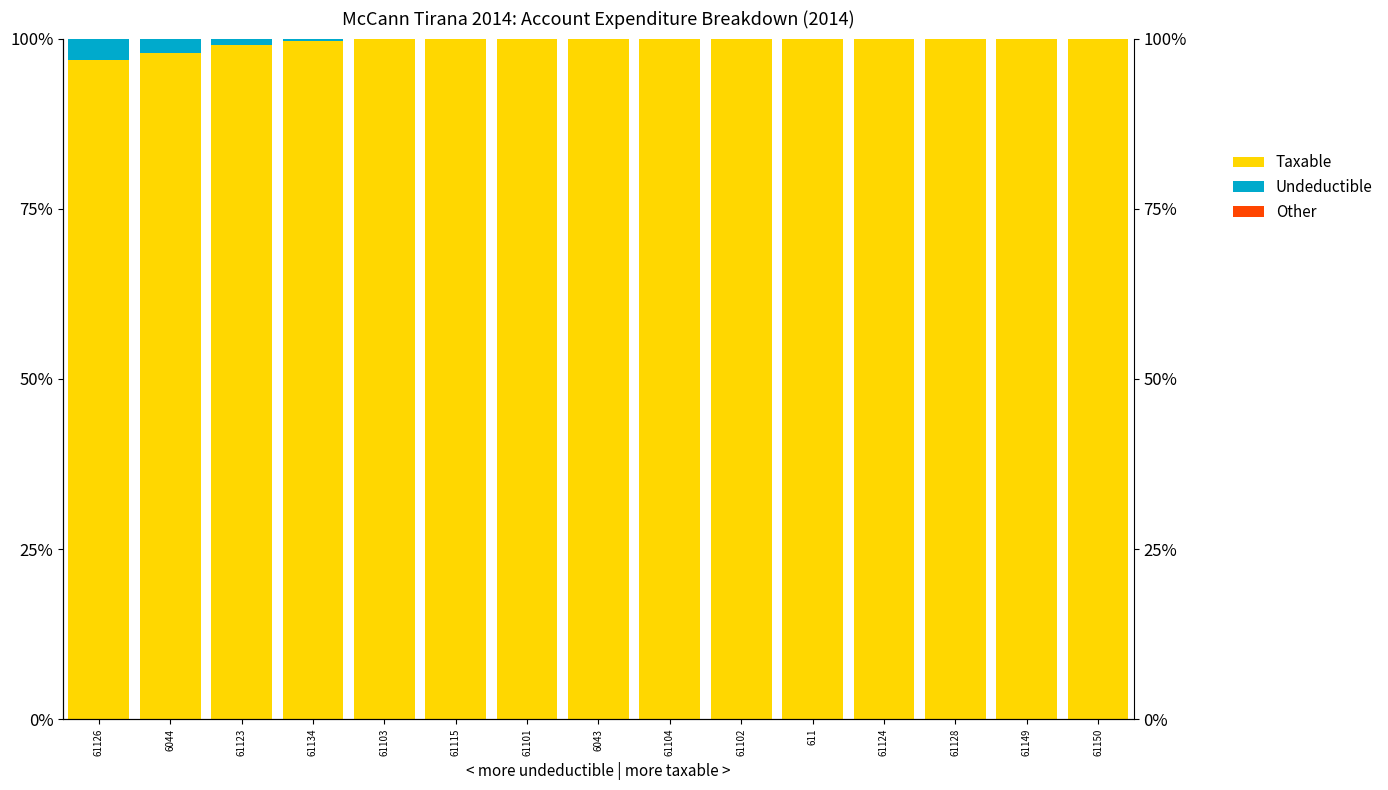

At how many categories does at least one series exceed 60?

15